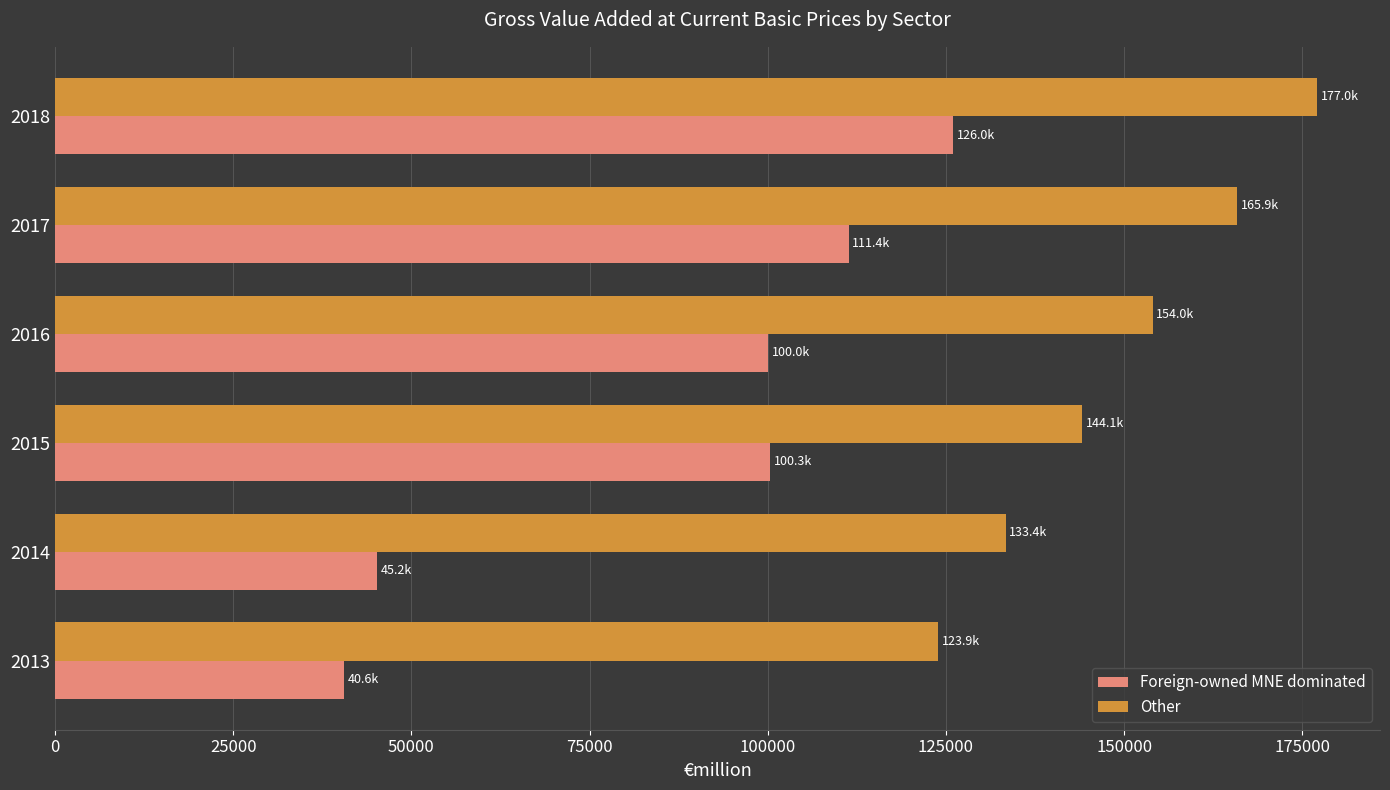

Which series has the widest spread of values?

Foreign-owned MNE dominated